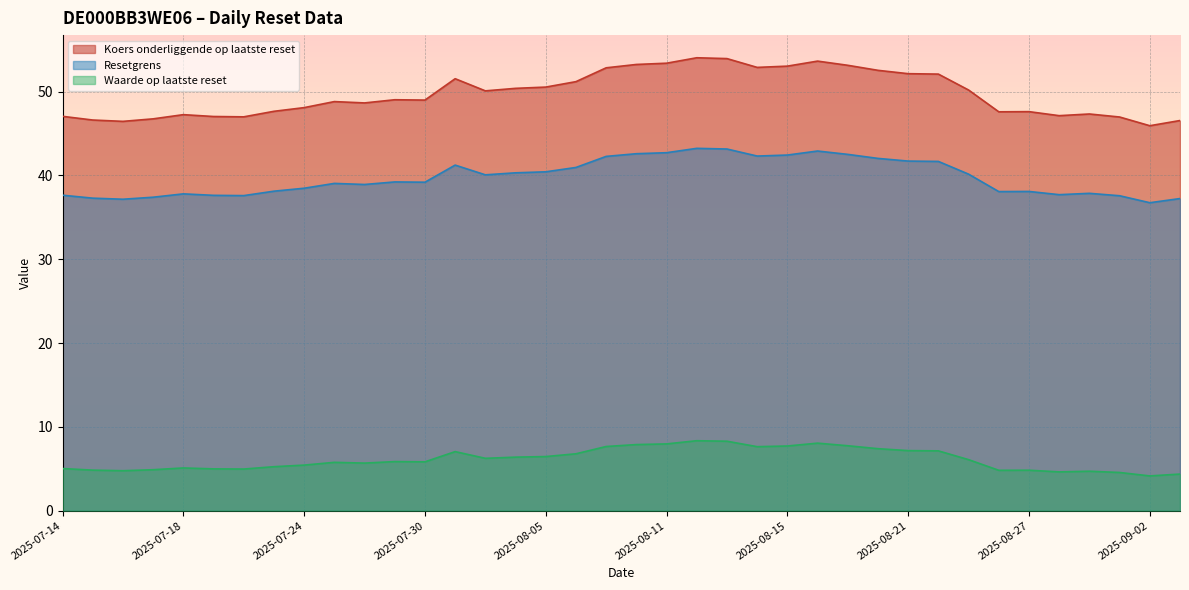

What is the label of the 16th point from the left?

2025-08-04